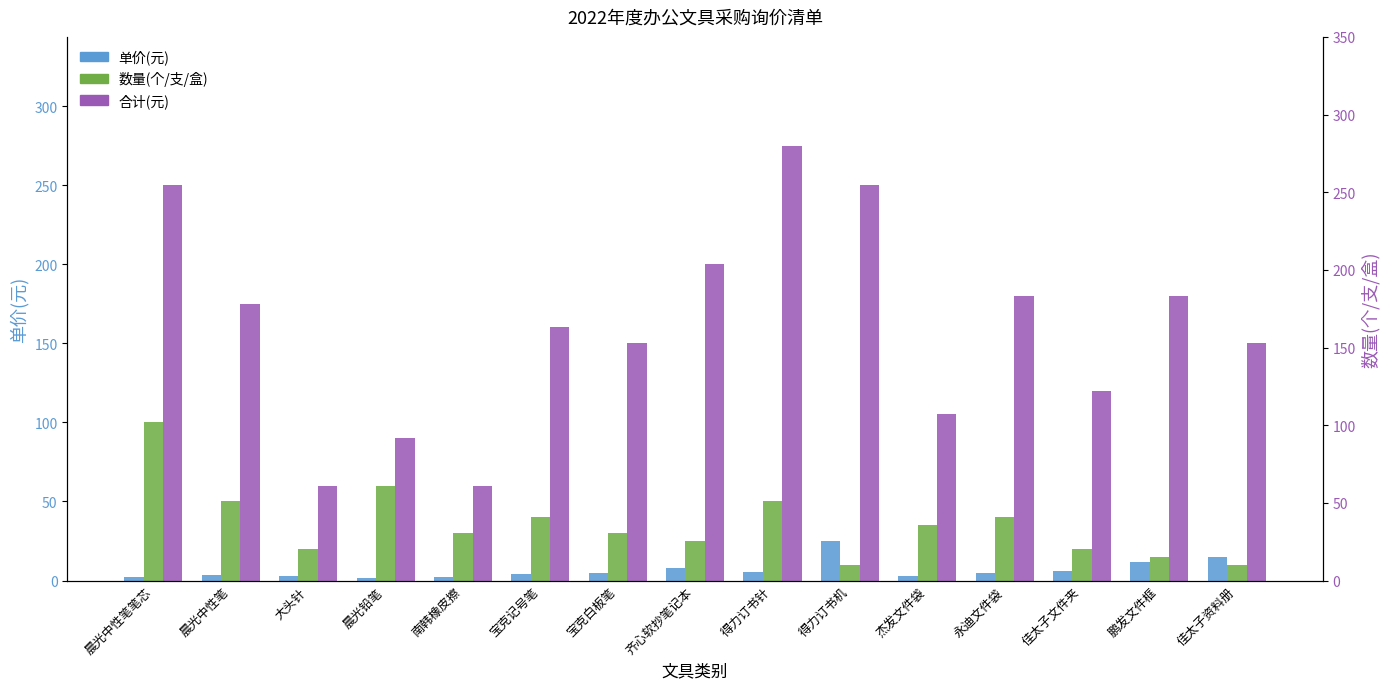

Reading left to right, what are all the values shown in this chart?

单价(元): 晨光中性笔笔芯=2.5	晨光中性笔=3.5	大头针=3.0	晨光铅笔=1.5	南韩橡皮擦=2.0	宝克记号笔=4.0	宝克白板笔=5.0	齐心软抄笔记本=8.0	得力订书针=5.5	得力订书机=25.0	杰发文件袋=3.0	永迪文件袋=4.5	佳太子文件夹=6.0	鹏发文件框=12.0	佳太子资料册=15.0
数量(个/支/盒): 晨光中性笔笔芯=100.0	晨光中性笔=50.0	大头针=20.0	晨光铅笔=60.0	南韩橡皮擦=30.0	宝克记号笔=40.0	宝克白板笔=30.0	齐心软抄笔记本=25.0	得力订书针=50.0	得力订书机=10.0	杰发文件袋=35.0	永迪文件袋=40.0	佳太子文件夹=20.0	鹏发文件框=15.0	佳太子资料册=10.0
合计(元): 晨光中性笔笔芯=250.0	晨光中性笔=175.0	大头针=60.0	晨光铅笔=90.0	南韩橡皮擦=60.0	宝克记号笔=160.0	宝克白板笔=150.0	齐心软抄笔记本=200.0	得力订书针=275.0	得力订书机=250.0	杰发文件袋=105.0	永迪文件袋=180.0	佳太子文件夹=120.0	鹏发文件框=180.0	佳太子资料册=150.0